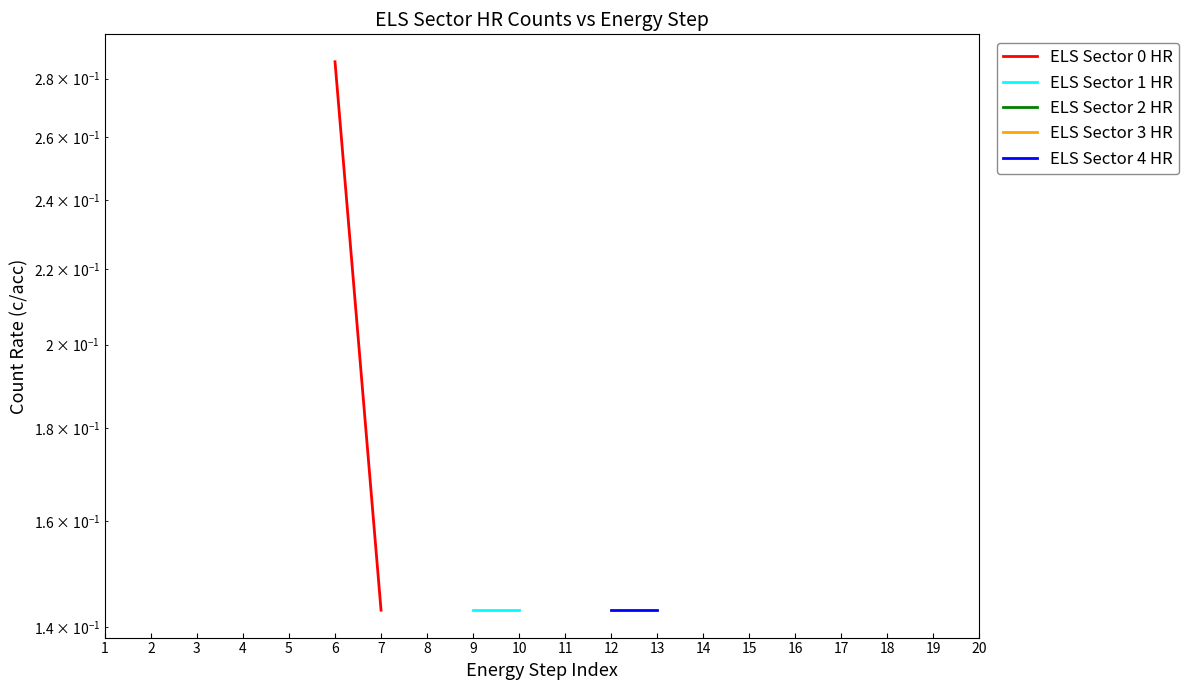

At which category does the chart reach its peak across all series?

6